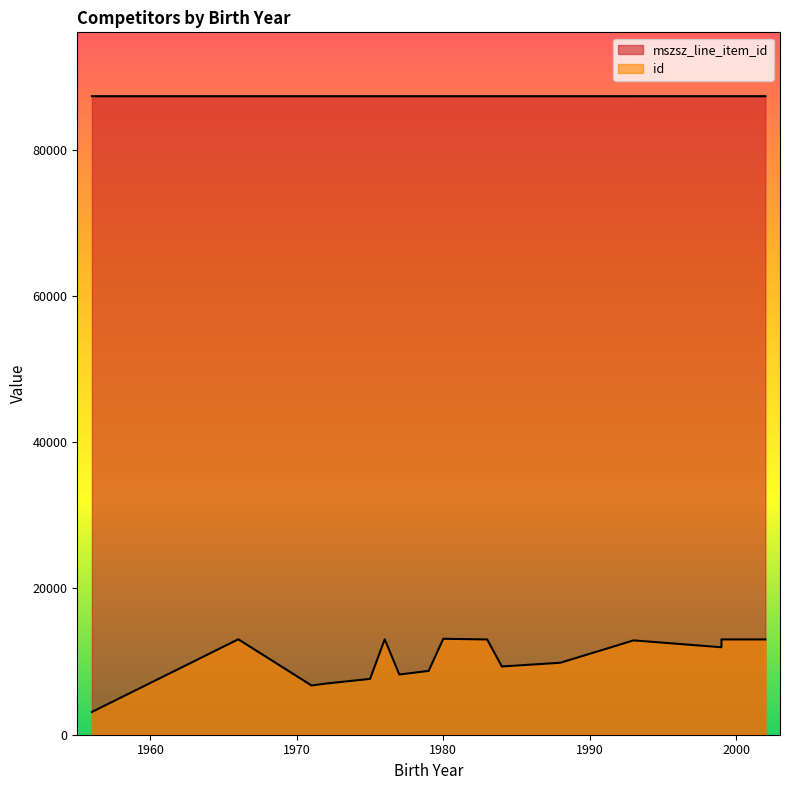

How many values exceed 87294?

5